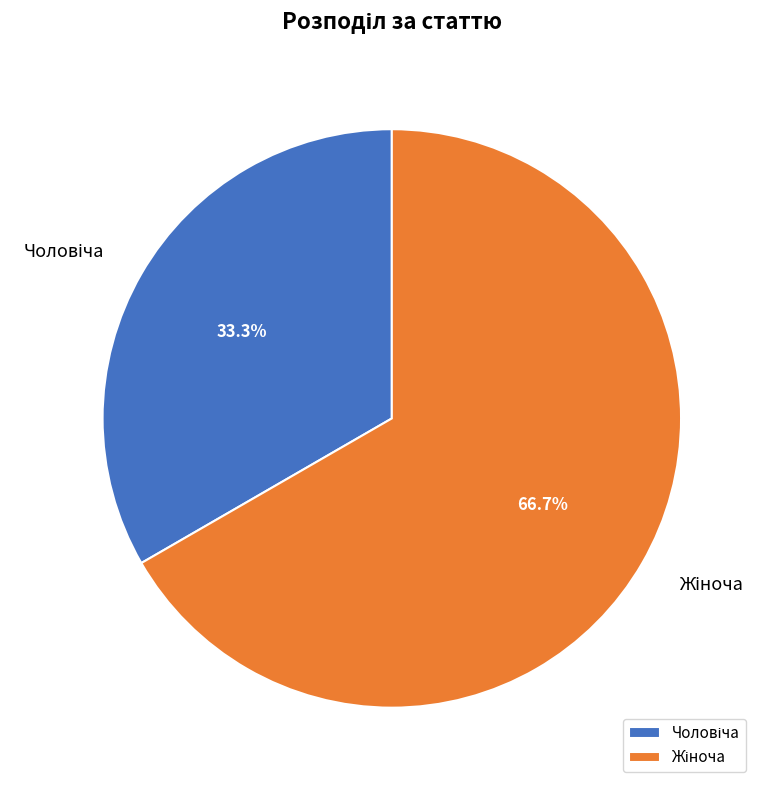

Is there any slice that represents more than half of the pie?

Yes